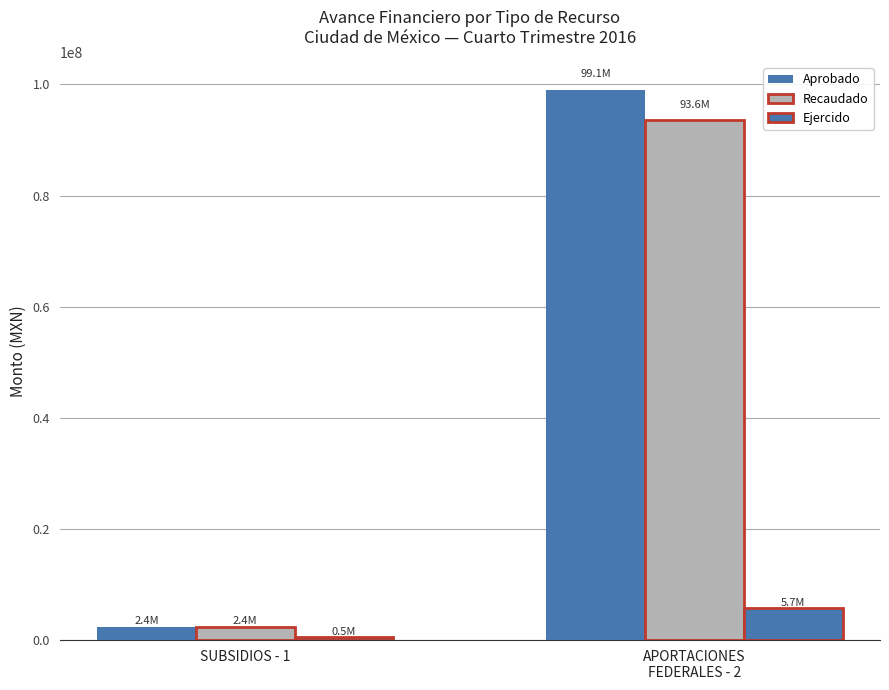

Is the value of Ejercido at SUBSIDIOS - 1 greater than the value of Recaudado at APORTACIONES
FEDERALES - 2?

No